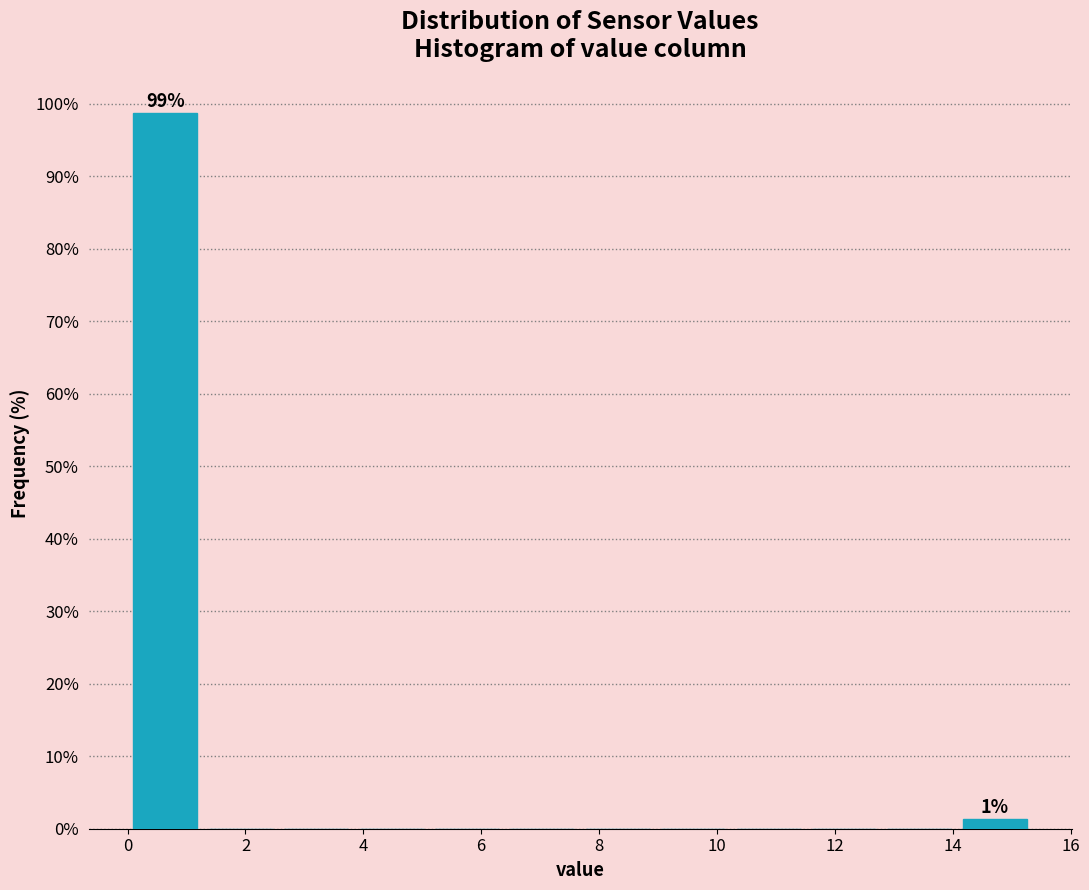

Which range on the x-axis has the tallest bar?

0.0 to 1.2